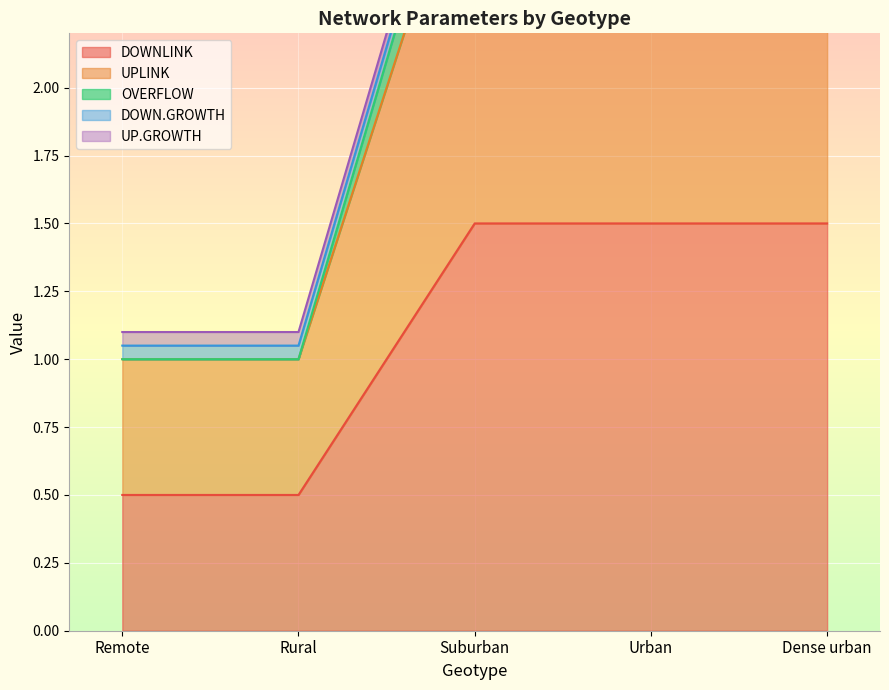

True or false: DOWNLINK and UPLINK intersect in this chart.

False